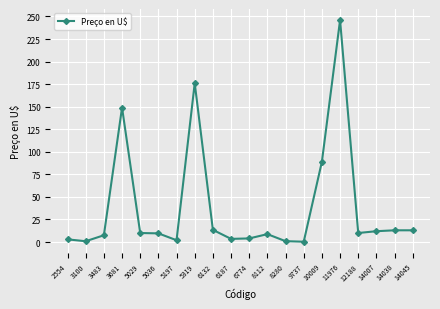

What is the change in value from 3483 to 11976?

+238.5